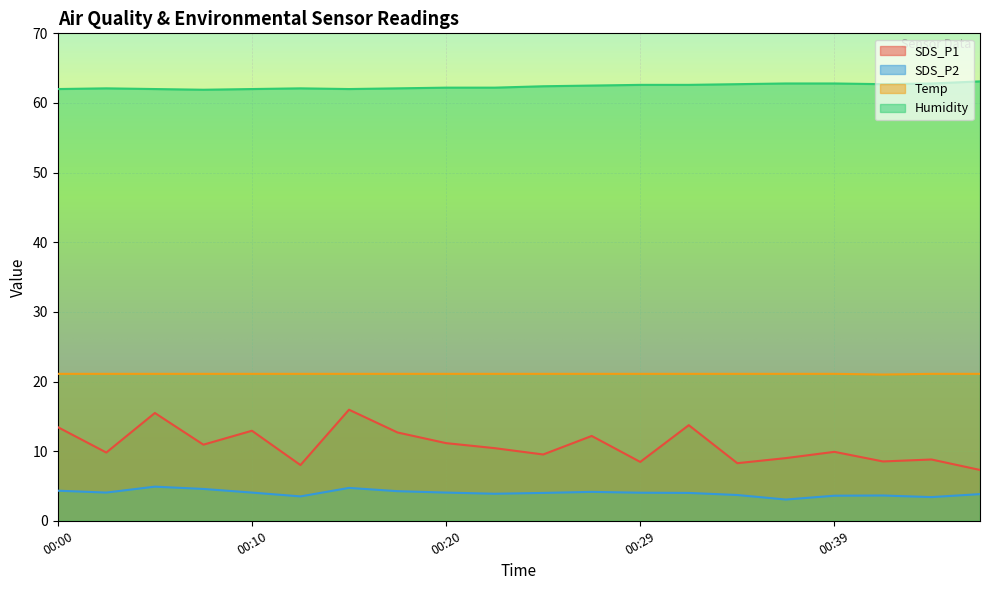

At how many categories does at least one series exceed 29?

20